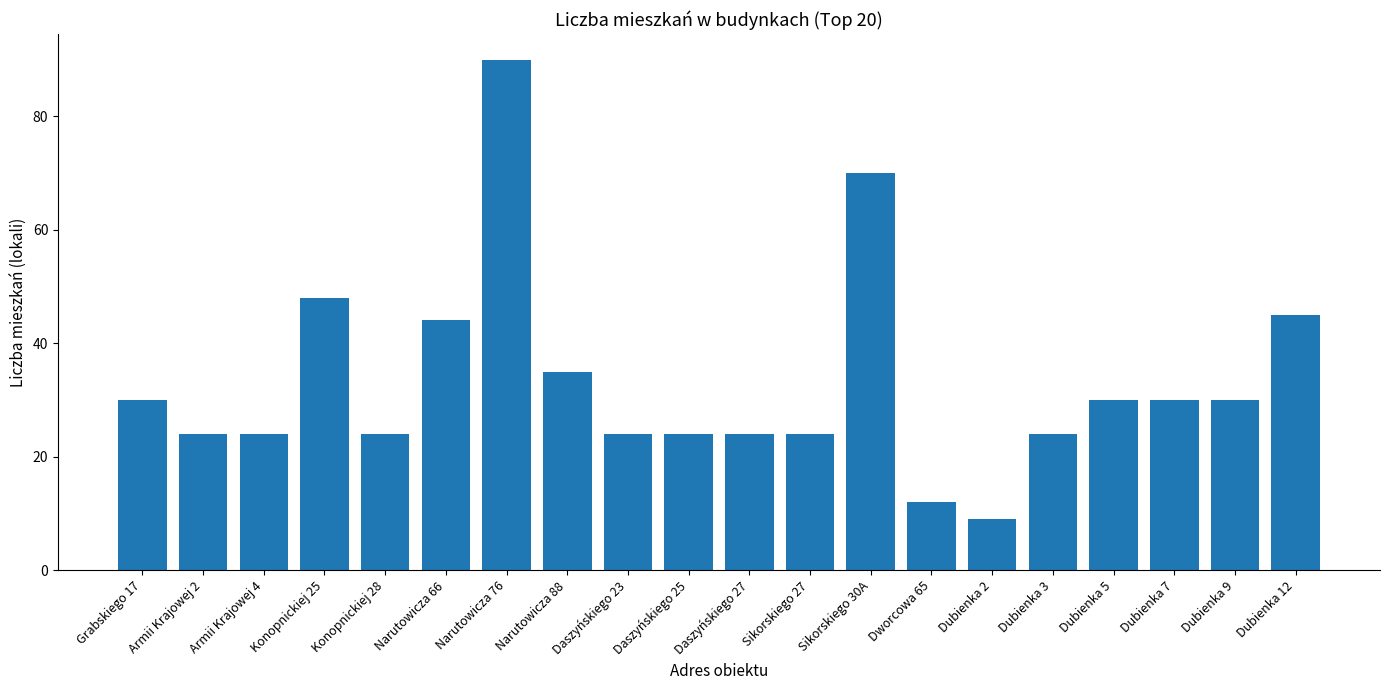

At which label is the value closest to 49?

Konopnickiej 25